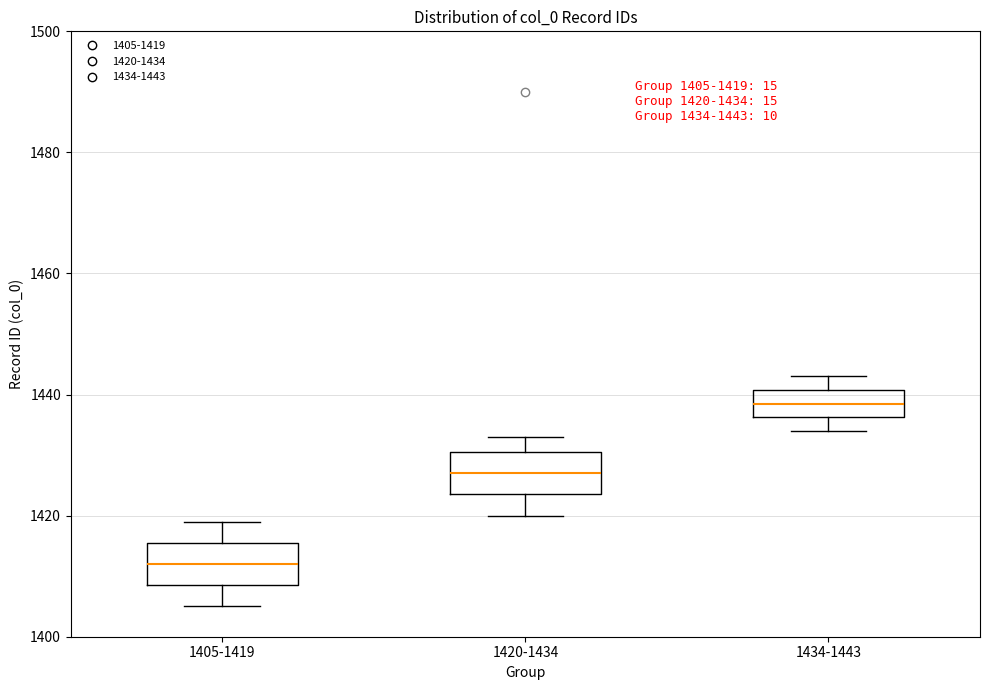

Which box's median line is the lowest?

1405-1419